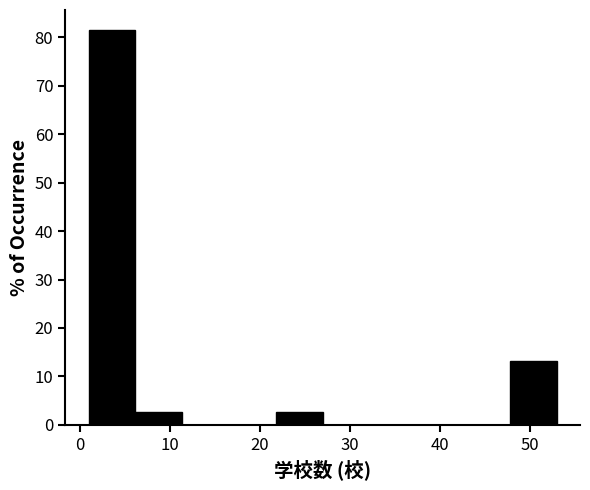

Over which range of the x-axis is the bar tallest?

1.0 to 6.2